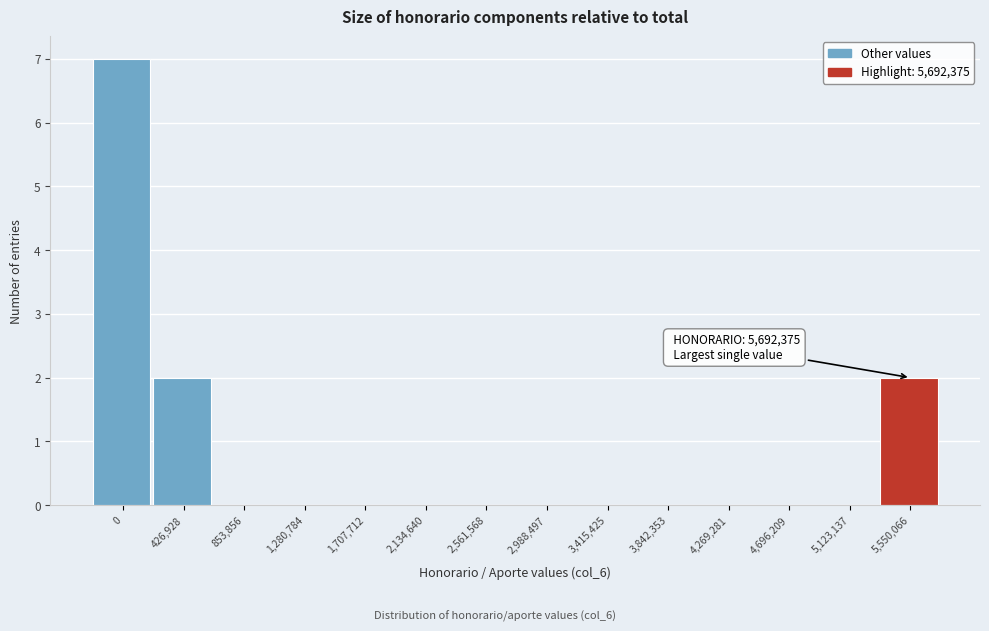

Reading left to right, list all the values displayed in this chart.

0=7	426,928=2	853,856=0	1,280,784=0	1,707,712=0	2,134,640=0	2,561,568=0	2,988,497=0	3,415,425=0	3,842,353=0	4,269,281=0	4,696,209=0	5,123,137=0	5,550,066=2